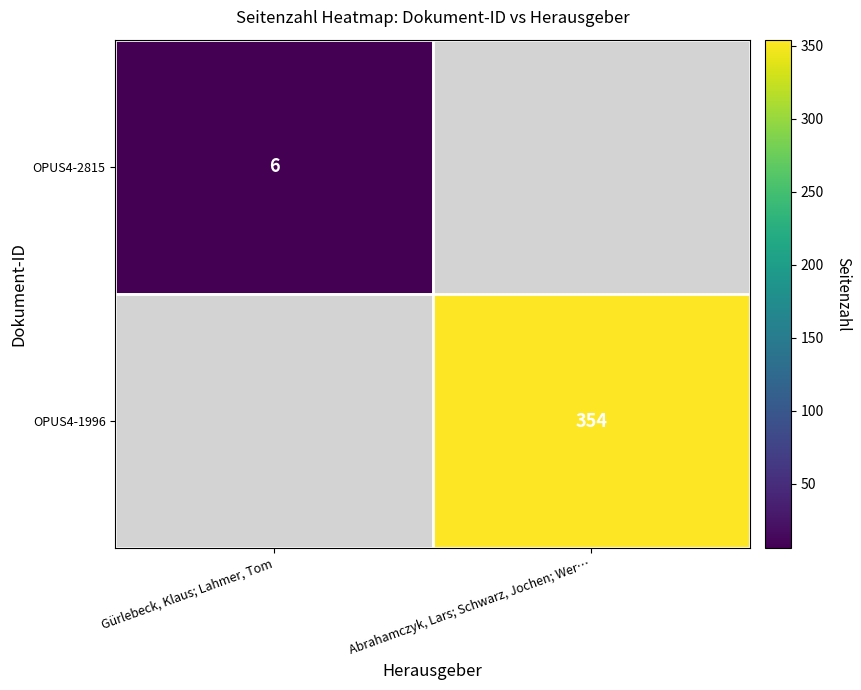

The value of OPUS4-2815 at Gürlebeck, Klaus; Lahmer, Tom is 2. True or false?

False